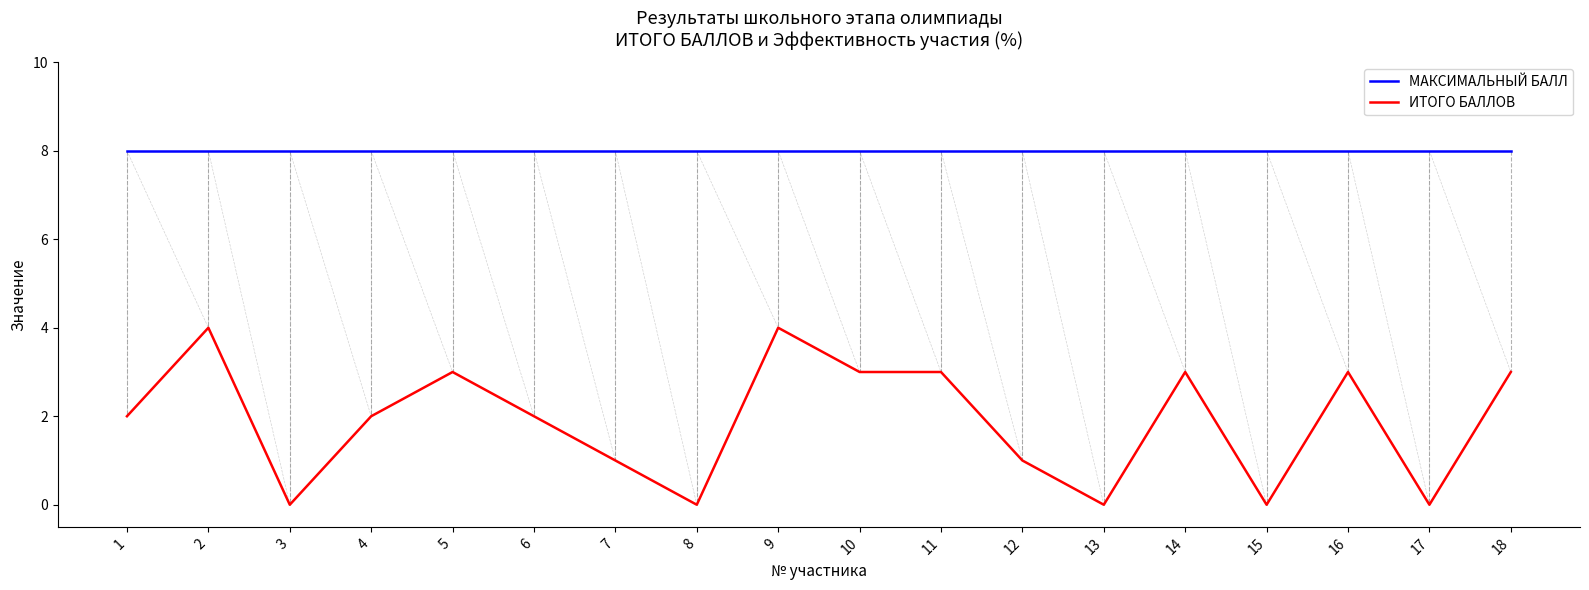

At which category does ИТОГО БАЛЛОВ reach its first local peak?

2